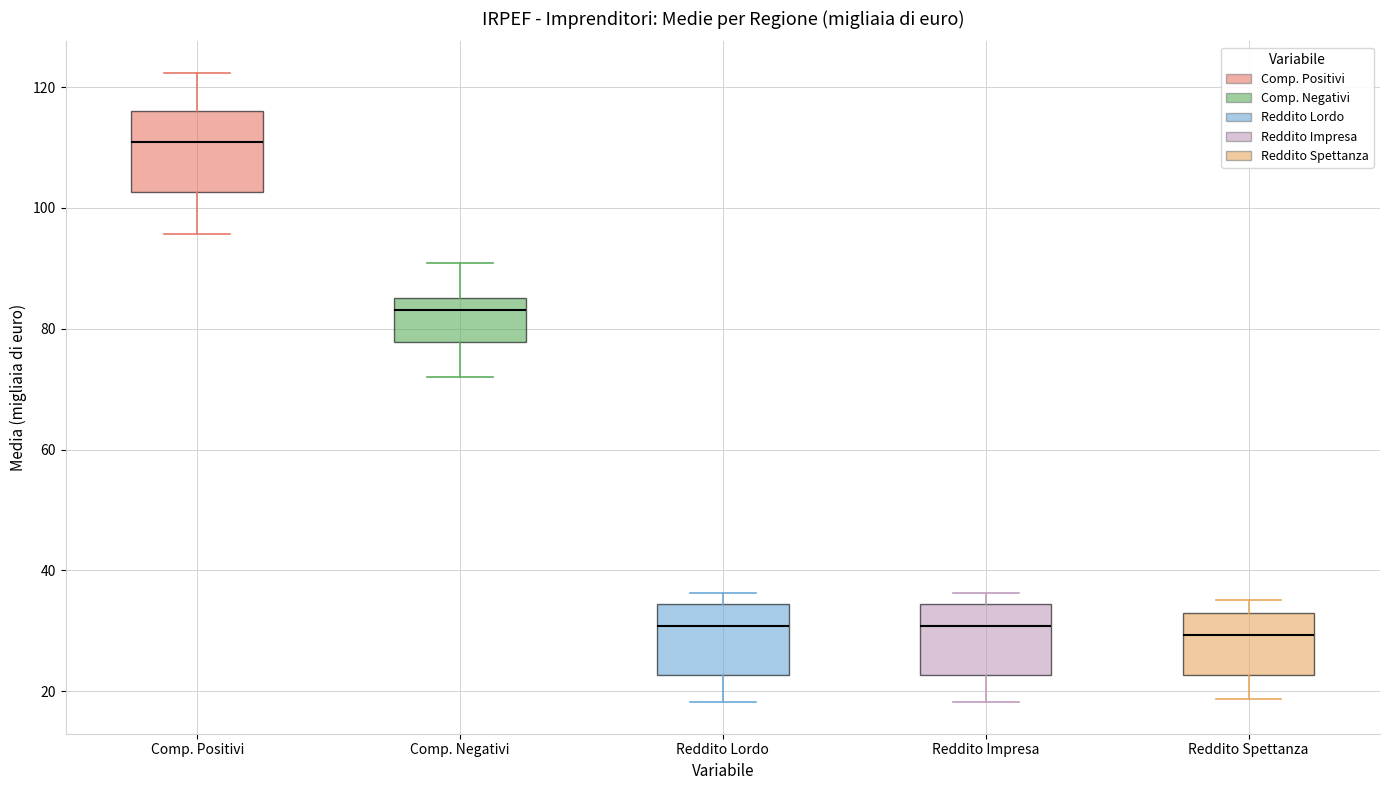

Reading left to right, read every box against the y-axis: the position of its median line, the range the box covers, and the ends of its whiskers. The values are not printed on the chart, so give them approximately, as read against the axis.

Comp. Positivi: median 110, box 102 to 116, whiskers 96 to 122
Comp. Negativi: median 84, box 78 to 86, whiskers 72 to 90
Reddito Lordo: median 30, box 22 to 34, whiskers 18 to 36
Reddito Impresa: median 30, box 22 to 34, whiskers 18 to 36
Reddito Spettanza: median 30, box 22 to 32, whiskers 18 to 36